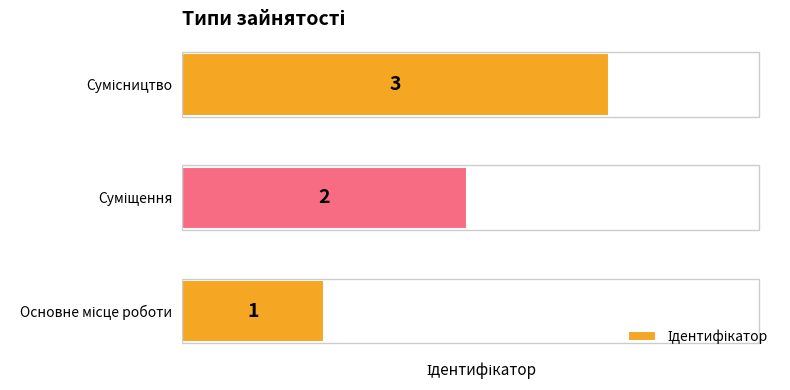

What is the maximum value shown in the chart?

3